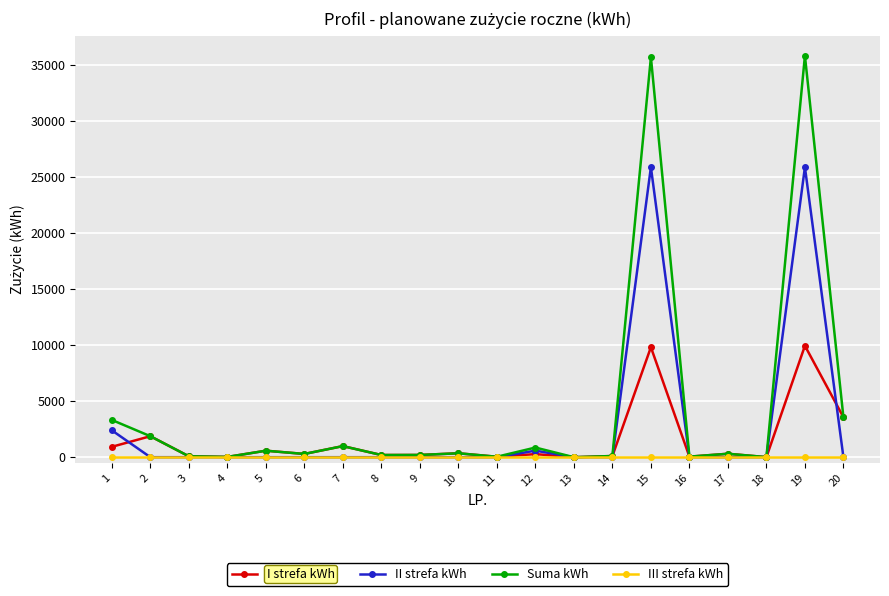

Which series has the widest spread of values?

Suma kWh